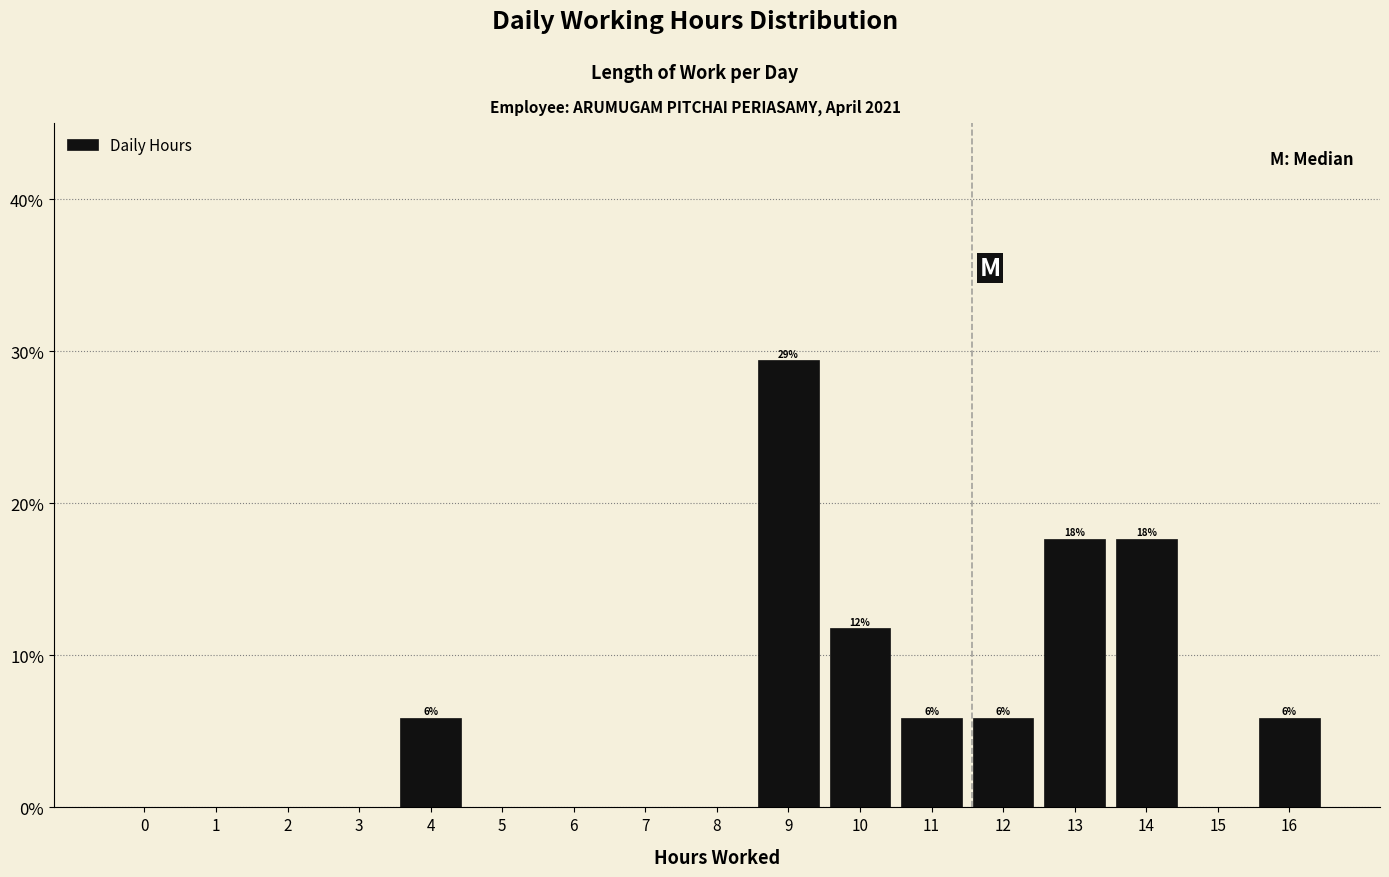

Reading left to right, extract all data points from this chart.

0=0.0	1=0.0	2=0.0	3=0.0	4=5.9	5=0.0	6=0.0	7=0.0	8=0.0	9=29.4	10=11.8	11=5.9	12=5.9	13=17.6	14=17.6	15=0.0	16=5.9